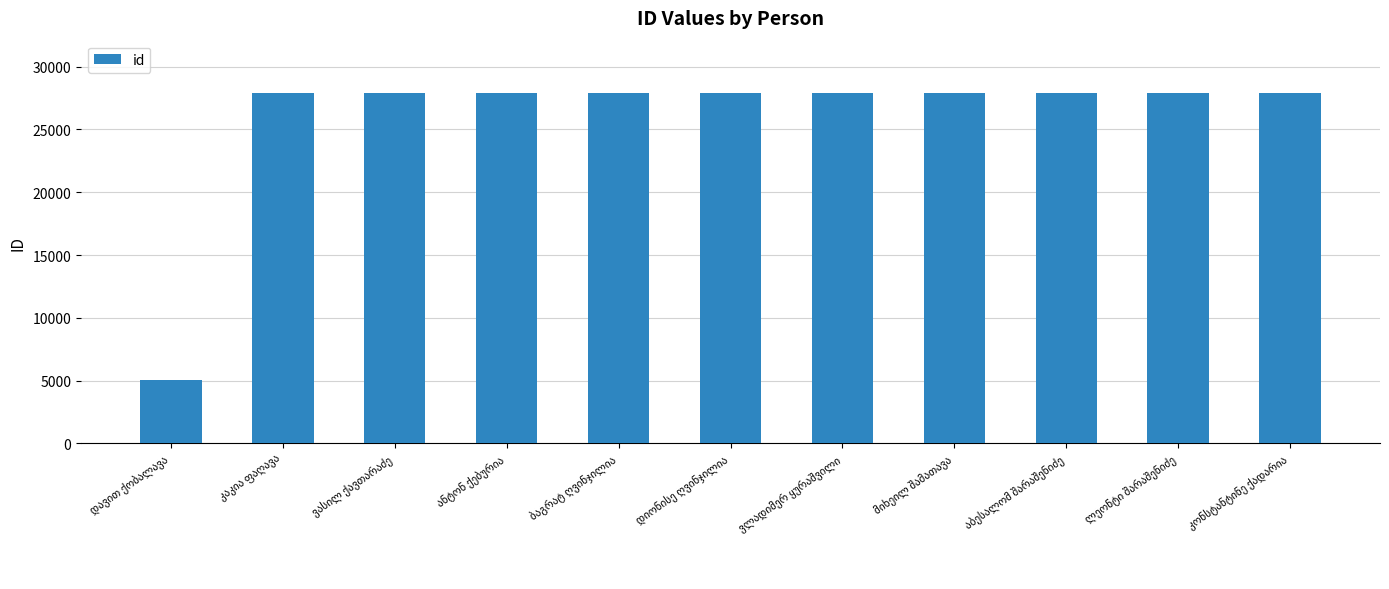

What is the average value?

25802